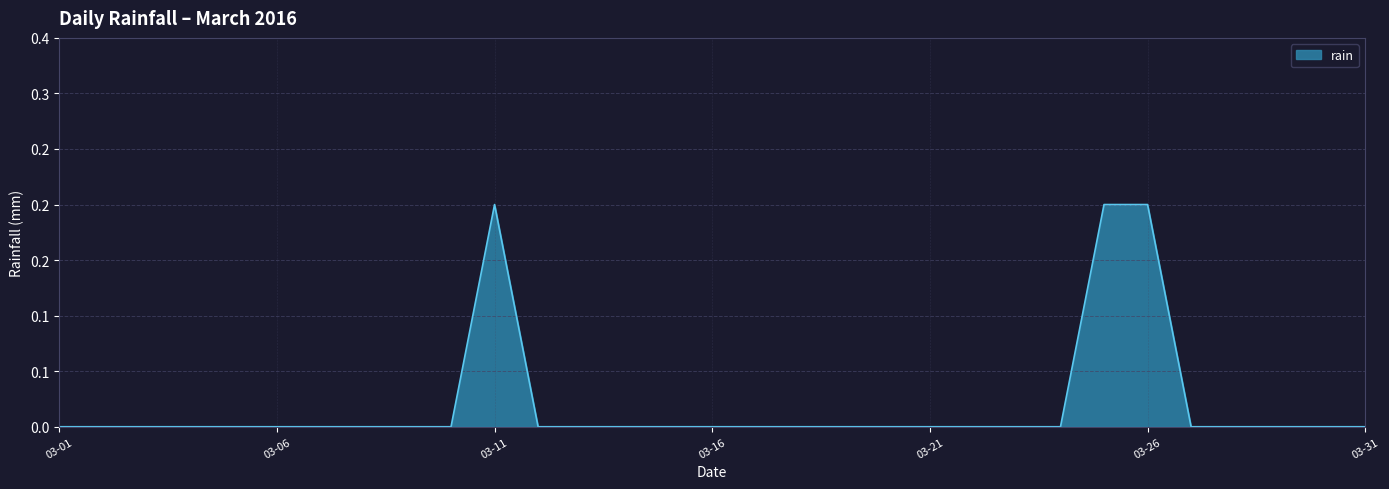

Does the chart have visible grid lines?

Yes